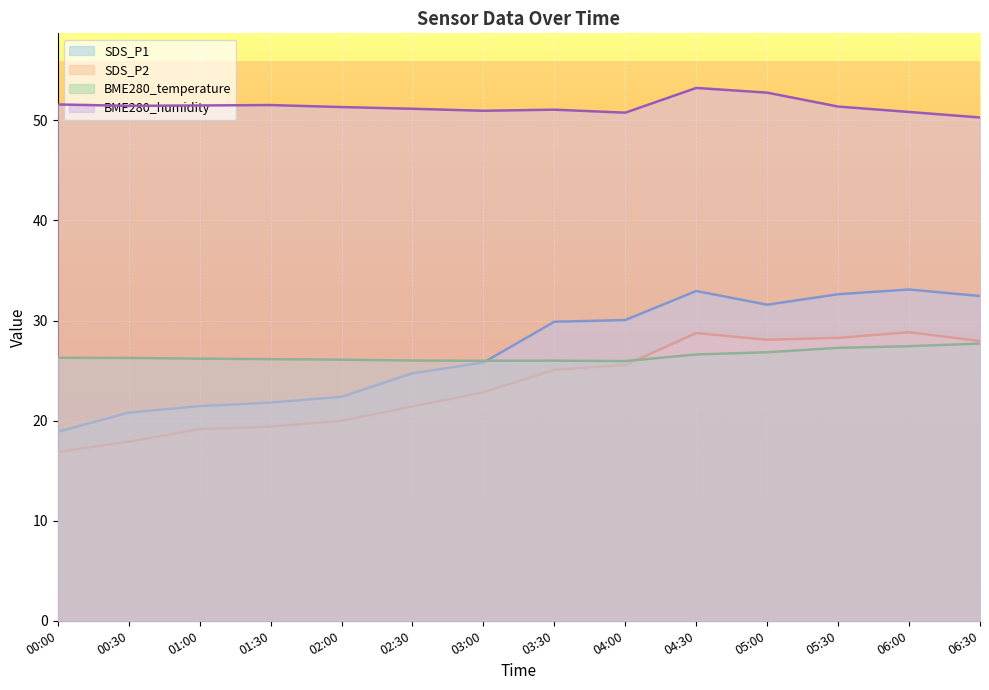

How many values in the SDS_P1 series exceed 29?

7